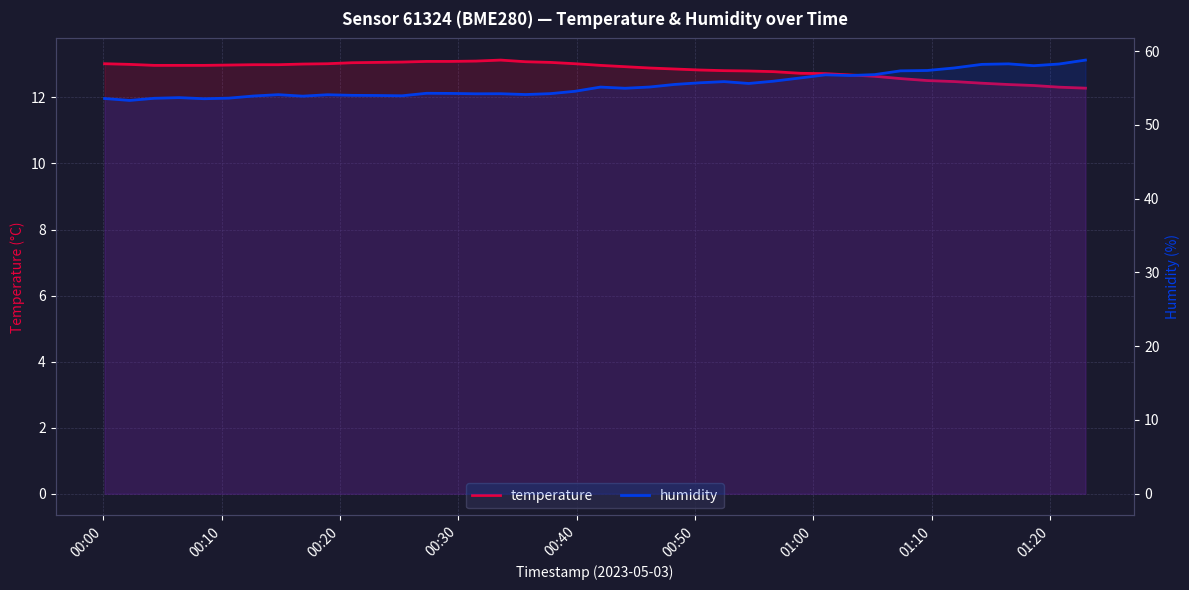

True or false: humidity and temperature intersect in this chart.

False